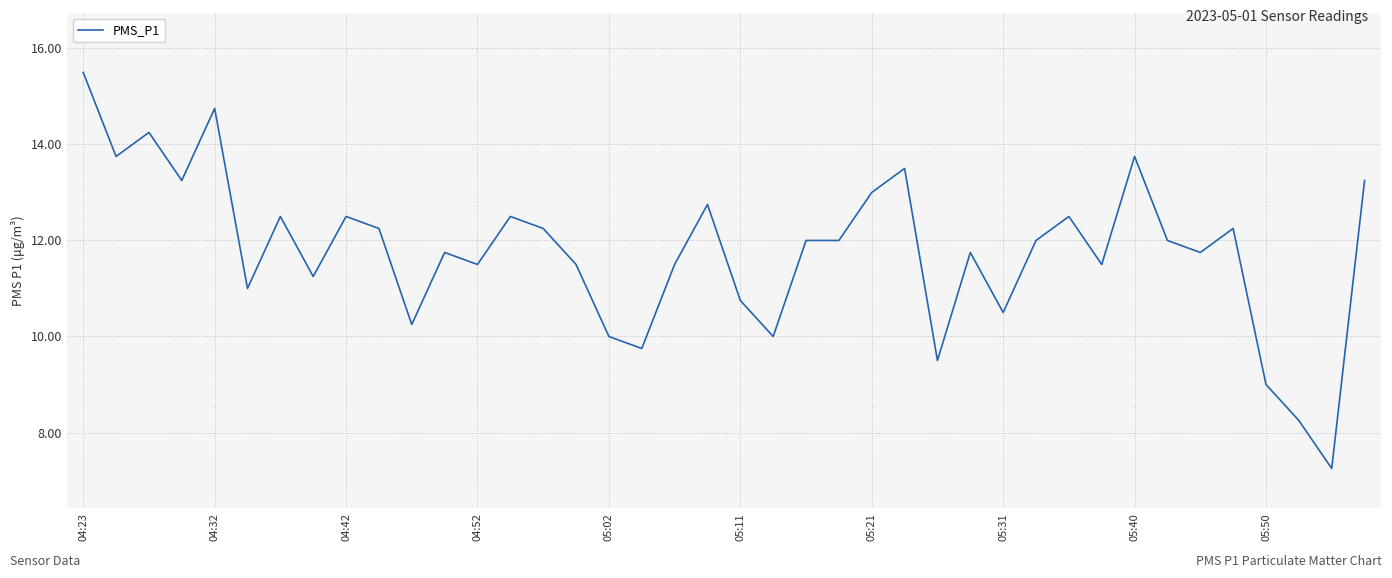

What is the greatest value displayed?

15.5